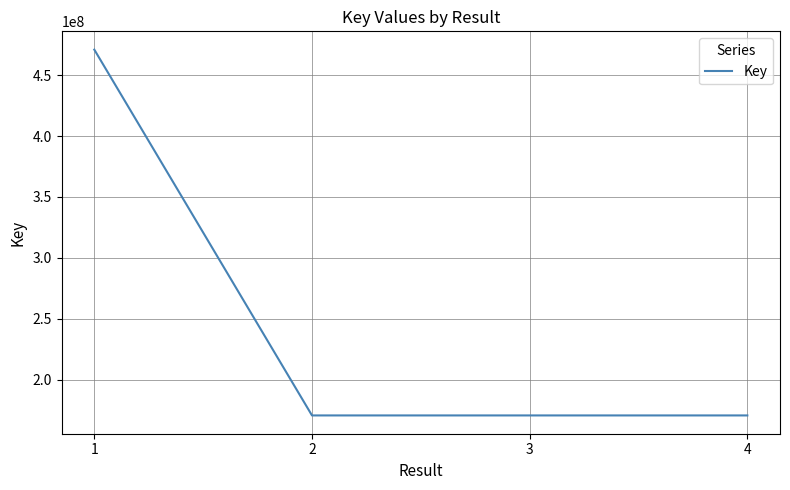

True or false: the data has more than 2 interior local peaks.

False